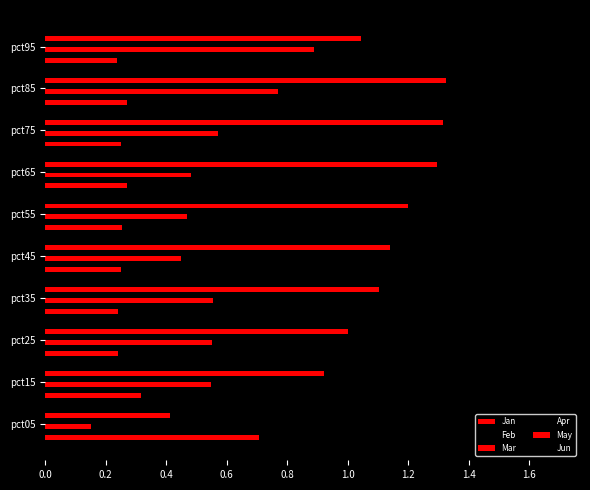

How many categories are shown in the chart?

10